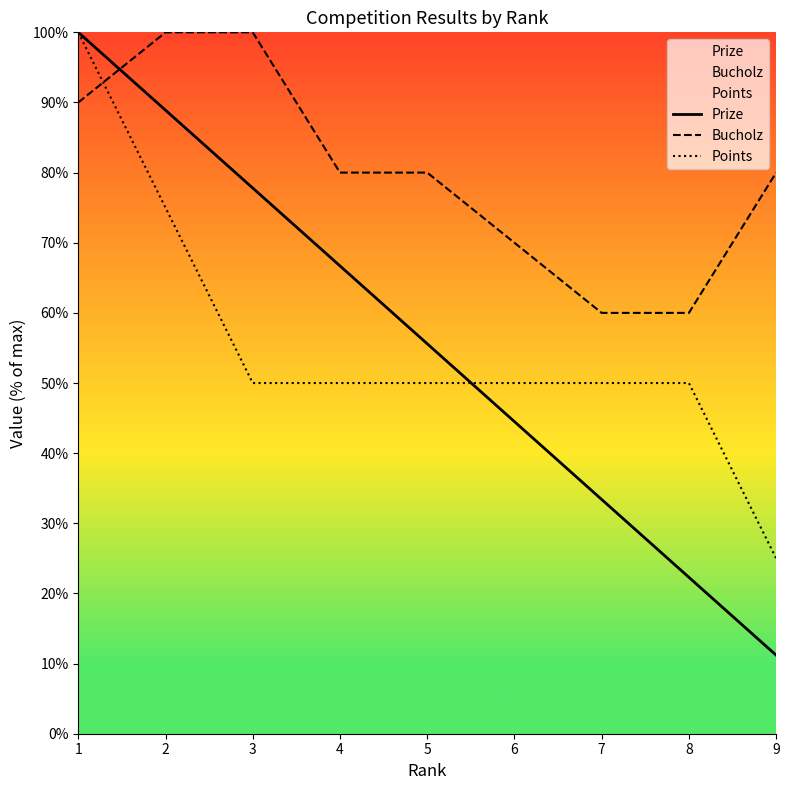

How many distinct data groups are displayed?

3